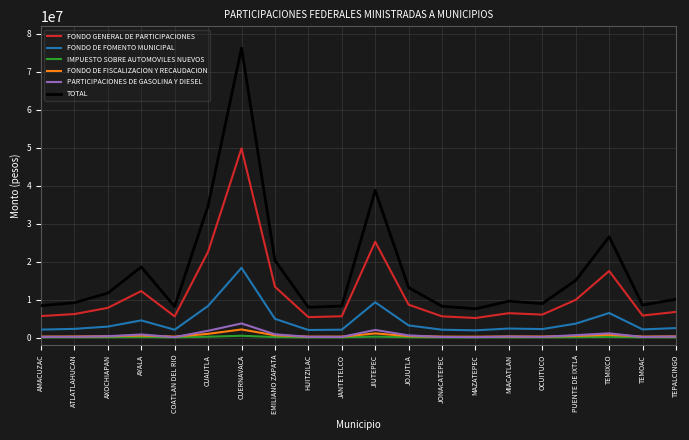

True or false: PARTICIPACIONES DE GASOLINA Y DIESEL and TOTAL intersect in this chart.

False